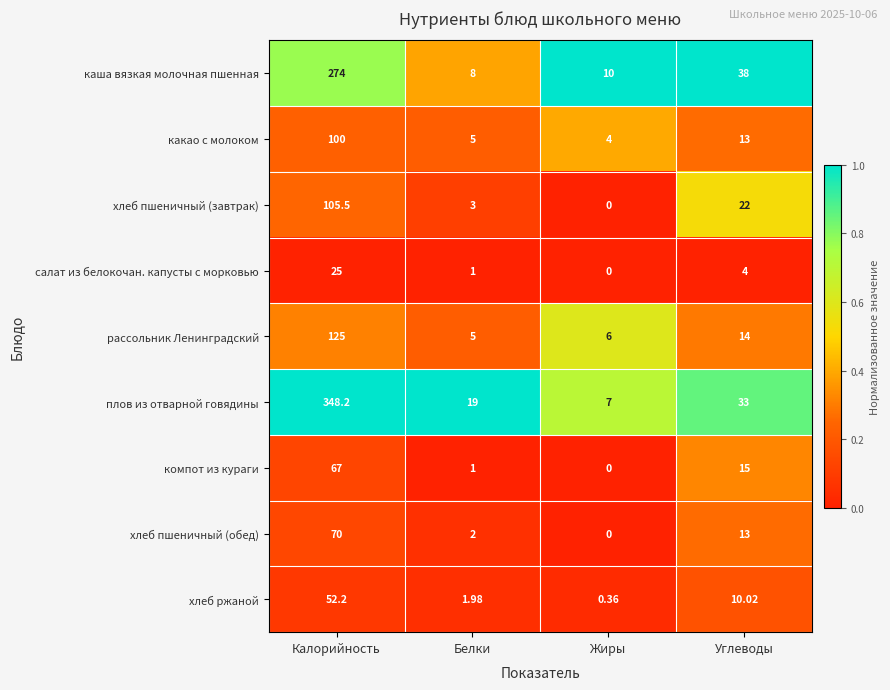

Which series changed the most between Калорийность and Жиры?

плов из отварной говядины